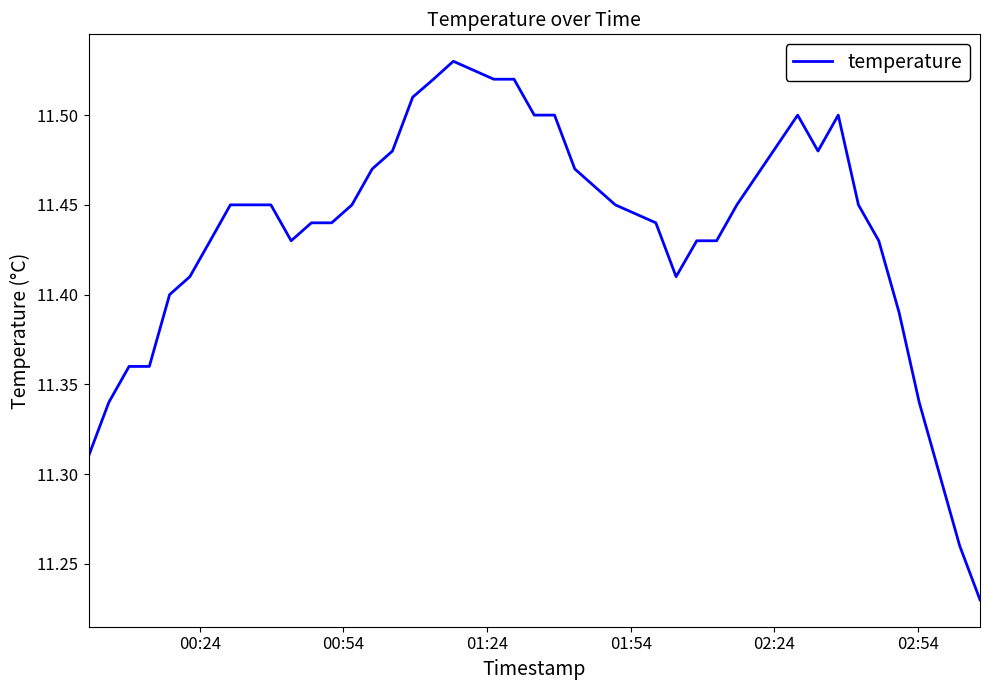

Count the number of data series in this chart.

1